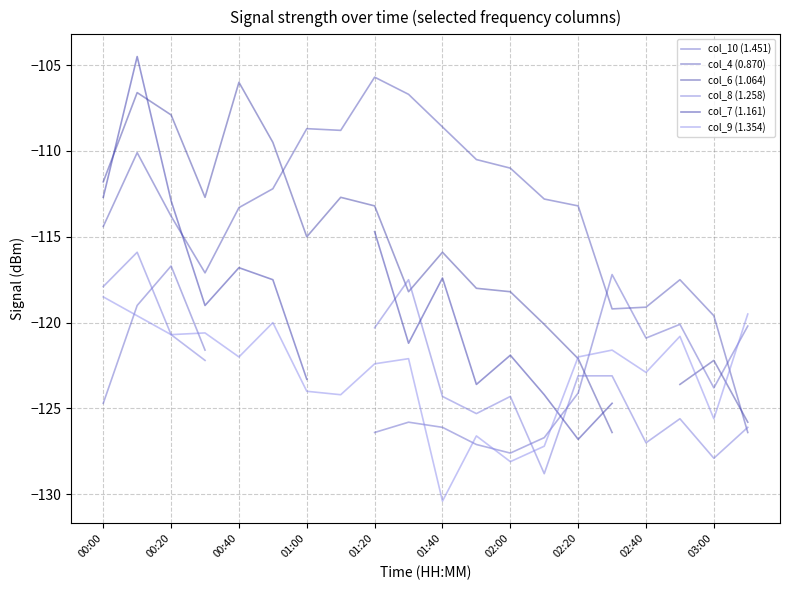

Is the value of col_9 (1.354) at 00:20 greater than the value of col_4 (0.870) at 01:20?

No